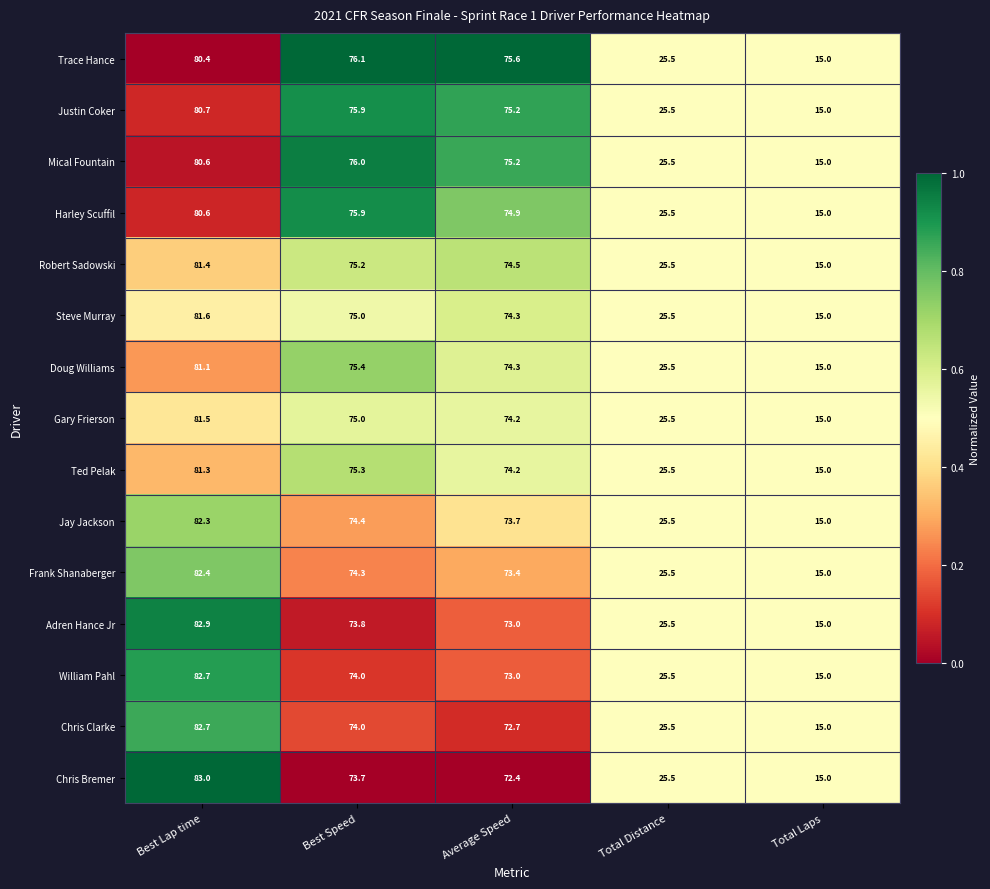

List the labels in order of Justin Coker value, largest first.

Best Lap time, Best Speed, Average Speed, Total Distance, Total Laps